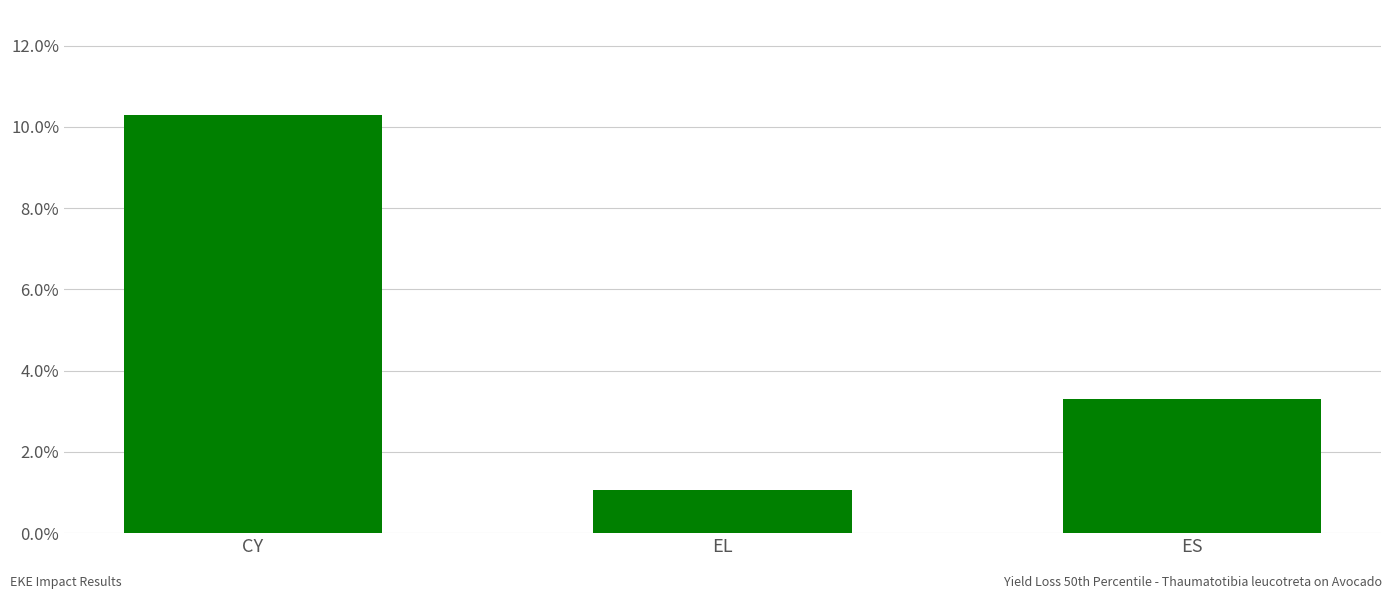

Rank the categories by value from highest to lowest.

CY, ES, EL